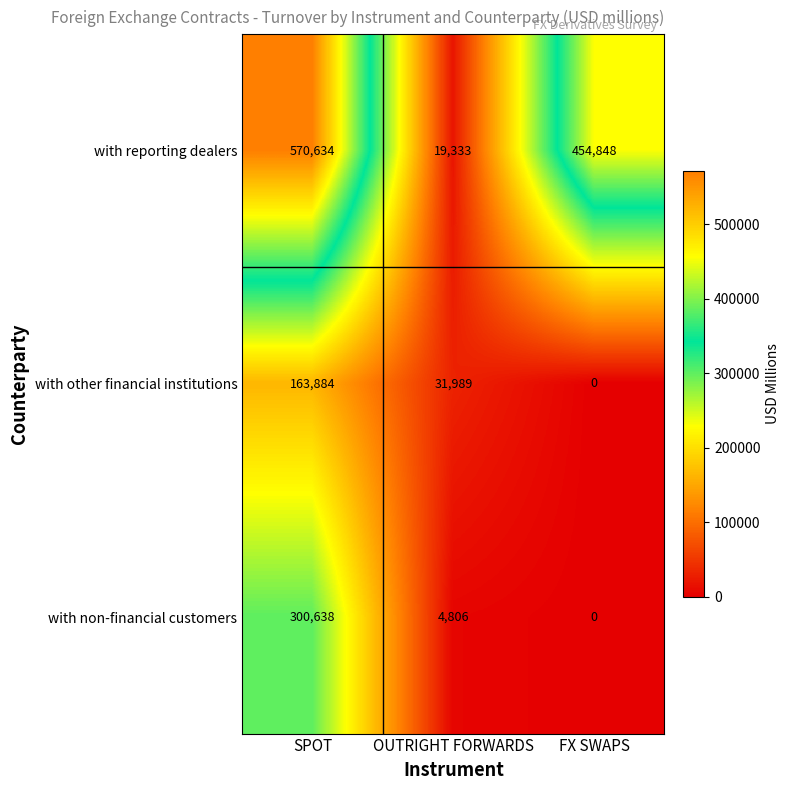

Reading left to right, list all the values displayed in this chart.

with reporting dealers: 570634	19333	454848
with other financial institutions: 163884	31989	0
with non-financial customers: 300638	4806	0